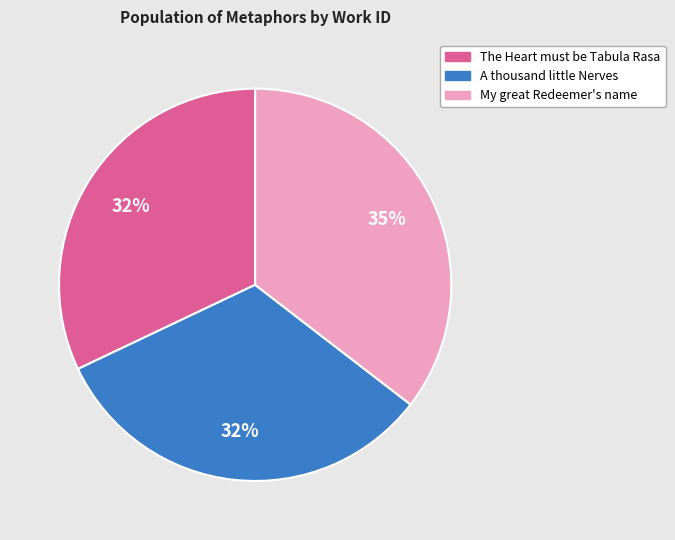

Is there any slice that represents more than half of the pie?

No